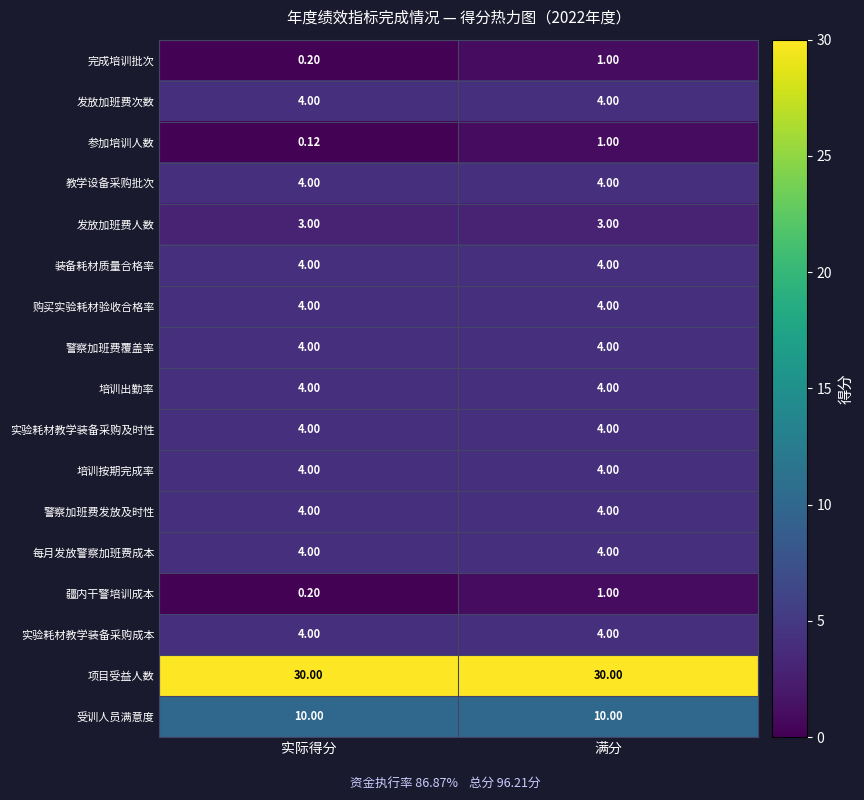

At which category is the sum across all series the highest?

满分